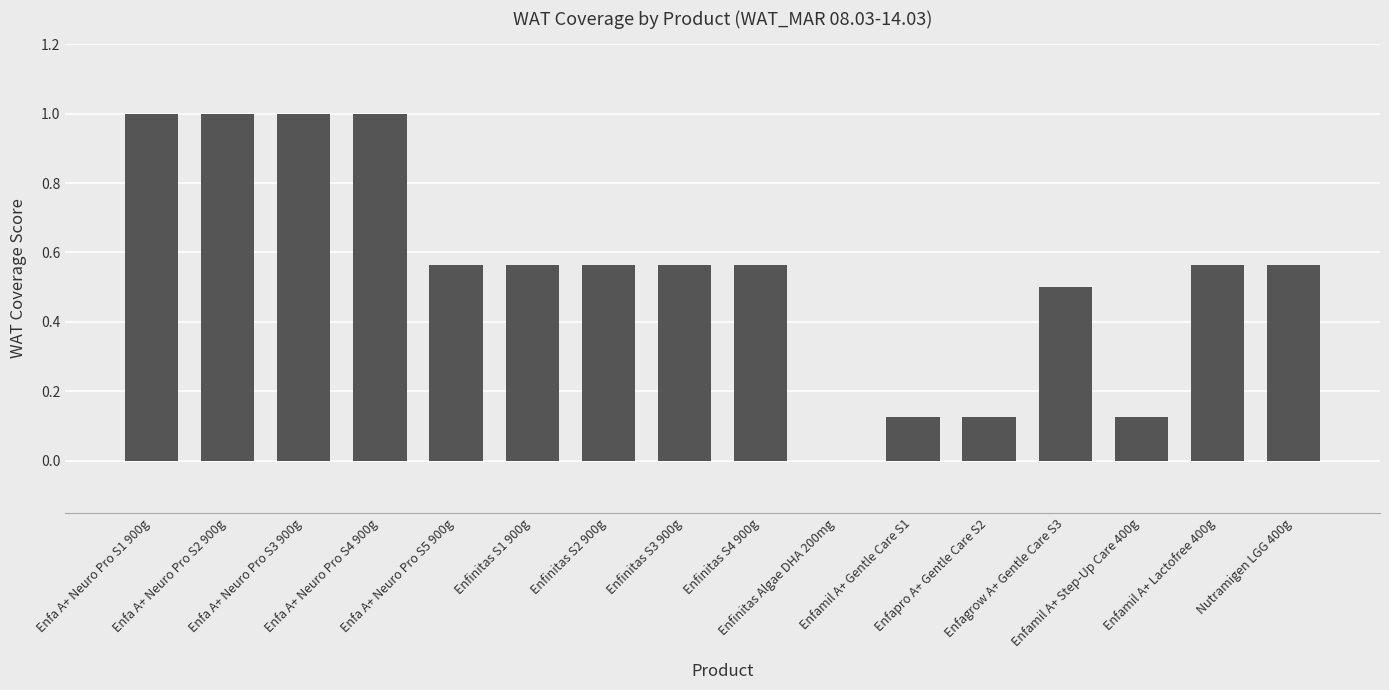

Is it true that the value at Enfinitas Algae DHA 200mg is 0.0?

True